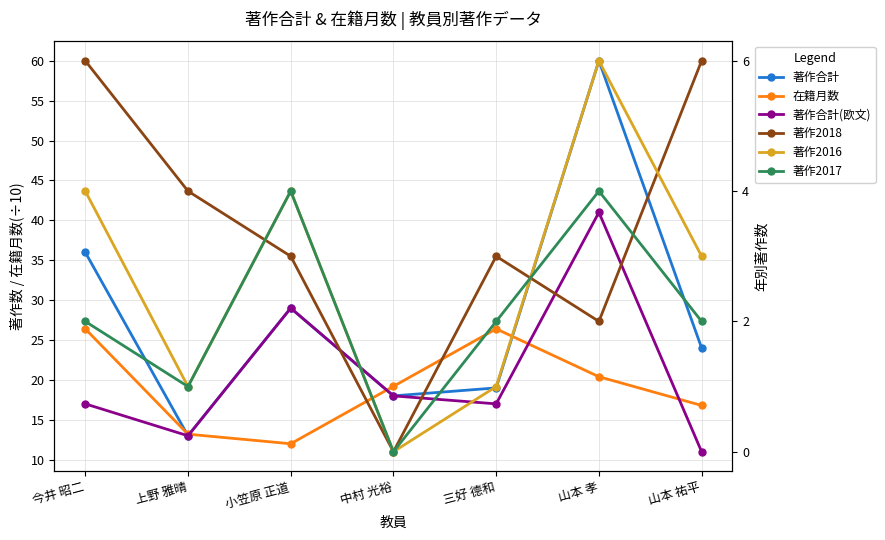

Is the value of 在籍月数 at 上野 雅晴 greater than the value of 著作合計 at 今井 昭二?

No